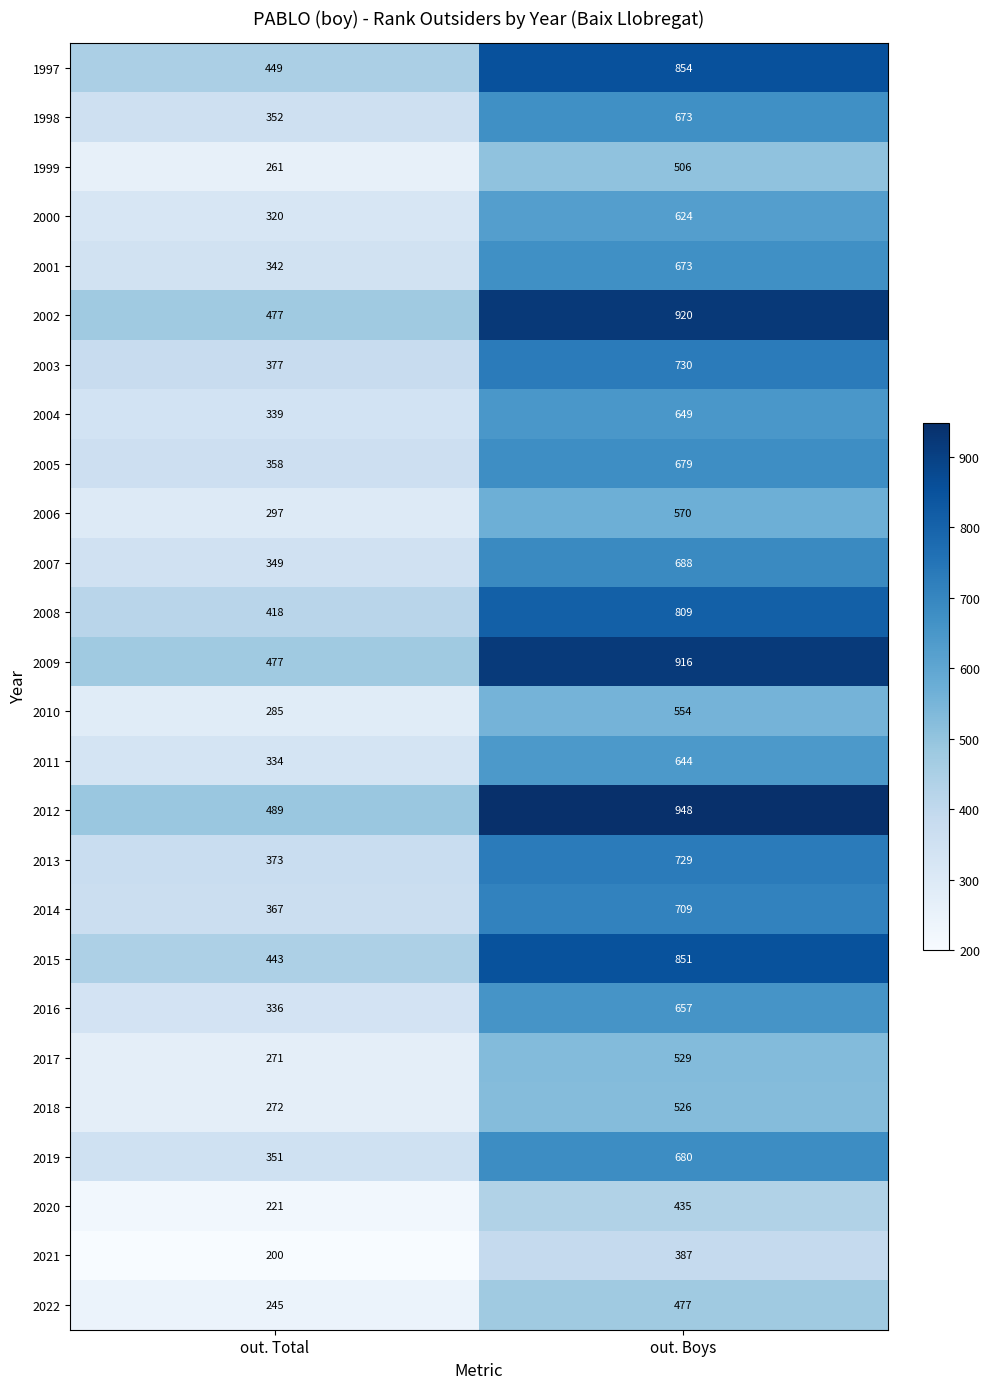

Which label corresponds to the smallest value in the chart?

out. Total